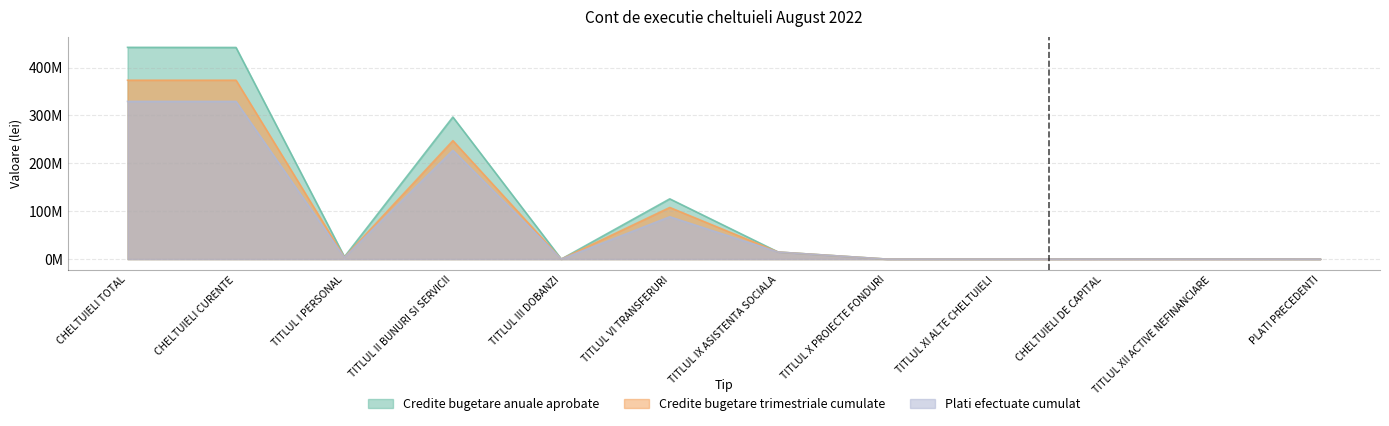

True or false: Credite bugetare anuale aprobate and Plati efectuate cumulat cross at least once.

False